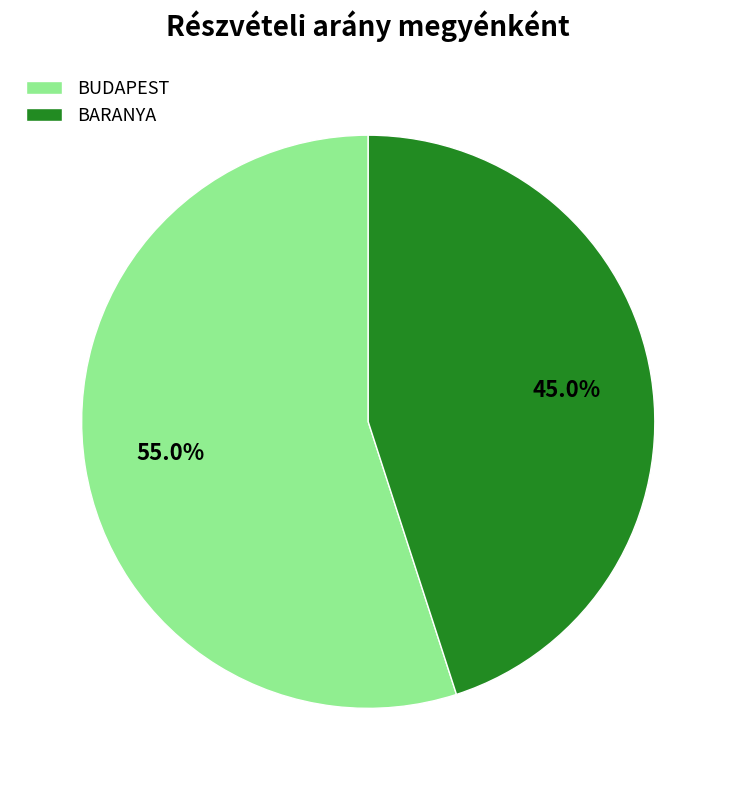

Rank the categories by value from highest to lowest.

BUDAPEST, BARANYA